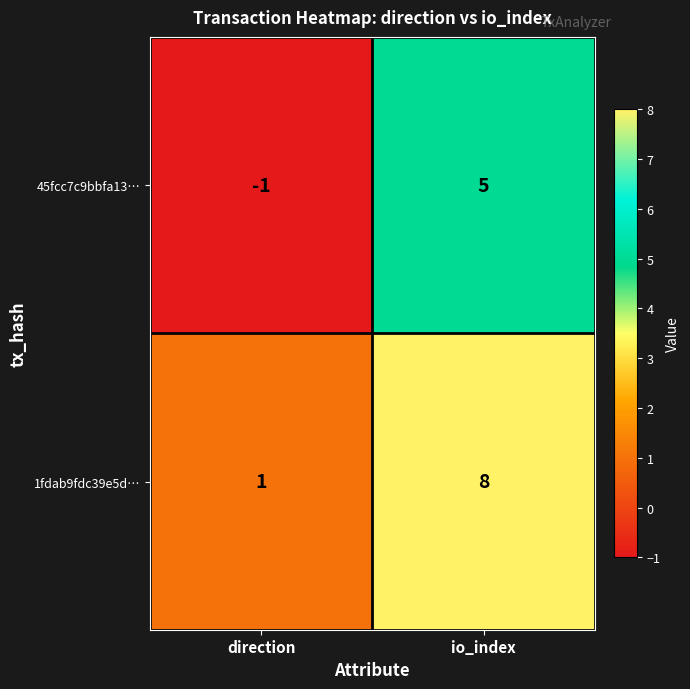

What is the difference between the maximum and minimum values in the 1fdab9fdc39e5d… series?

7